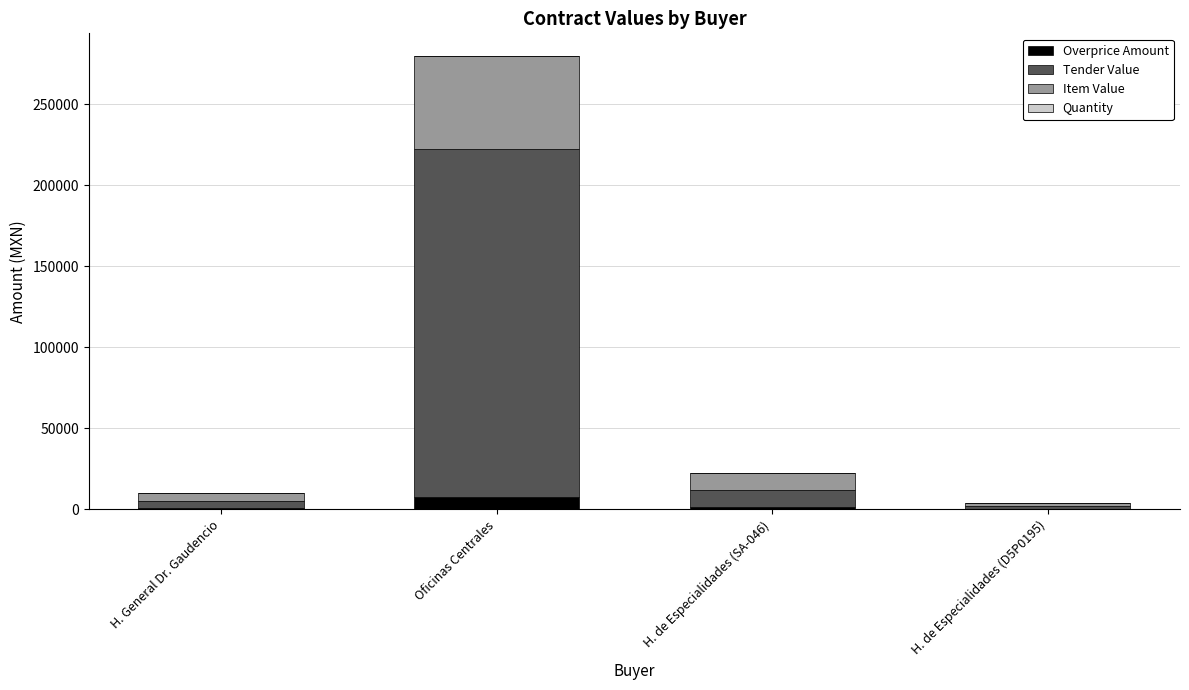

True or false: Overprice Amount has a value of 7937.6 at Oficinas Centrales.

True